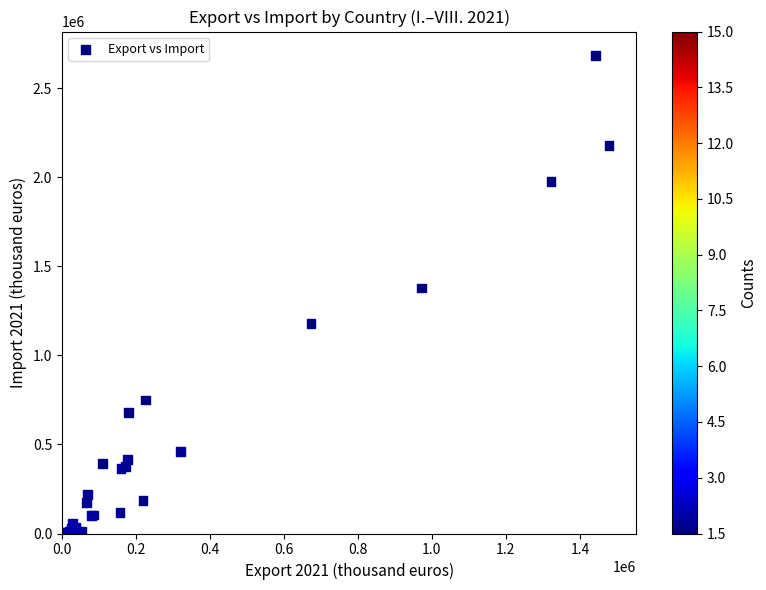

What Y value in the scatter plot is closest to 1341658?

1378593